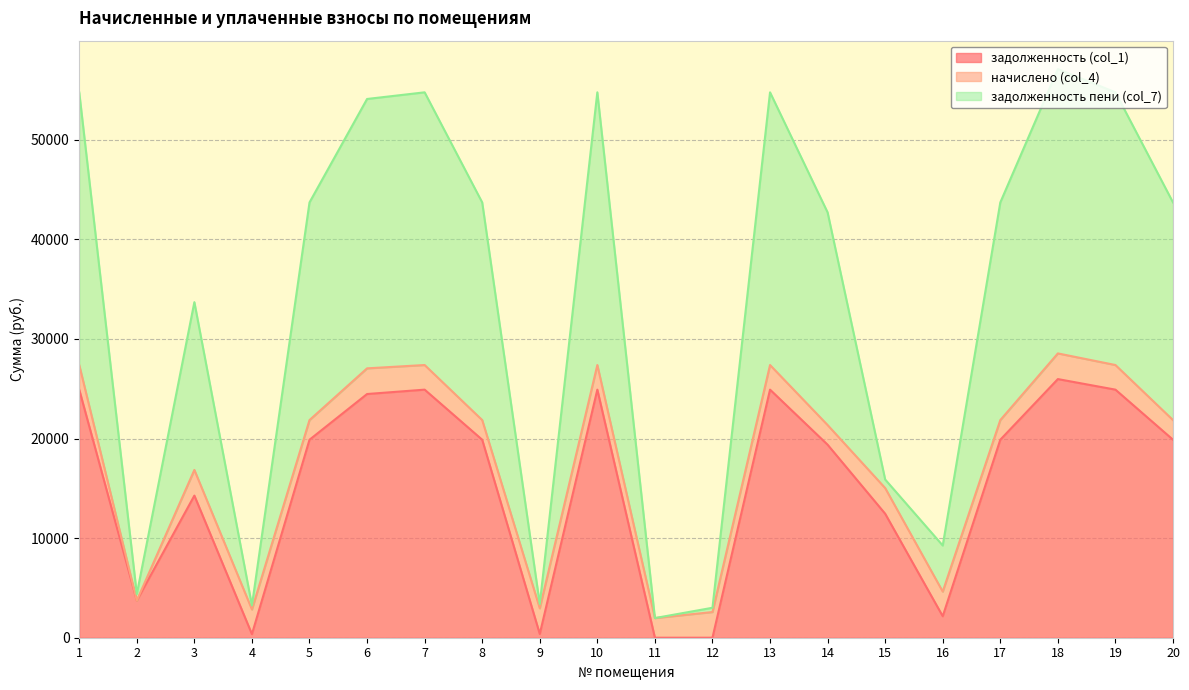

True or false: задолженность пени (col_7) has more than 2 points higher than both neighbors.

True